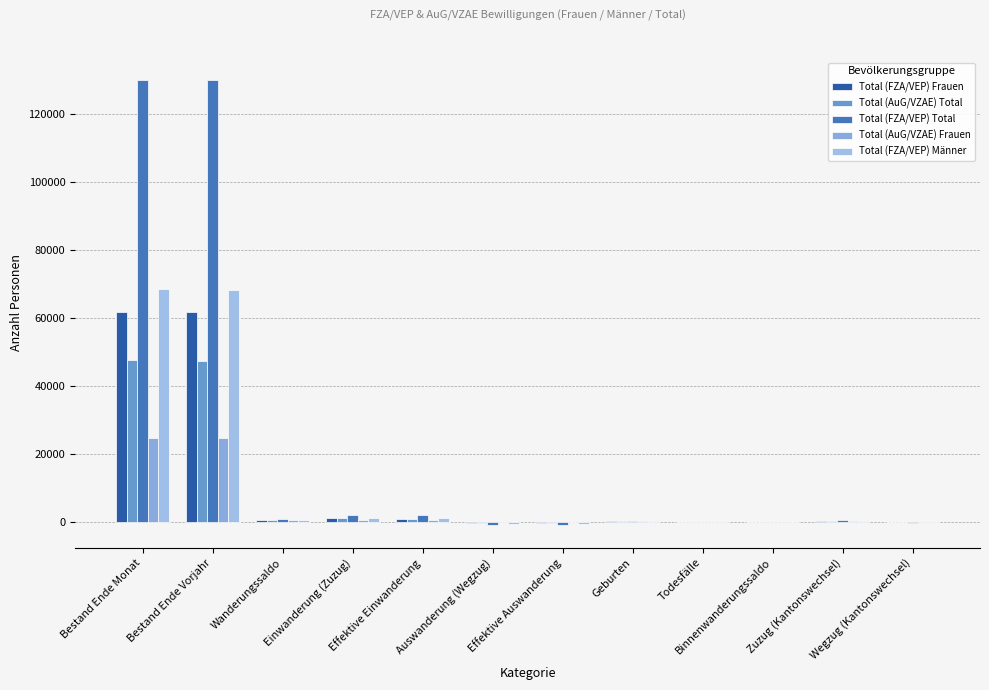

Count the number of categories in the chart.

12